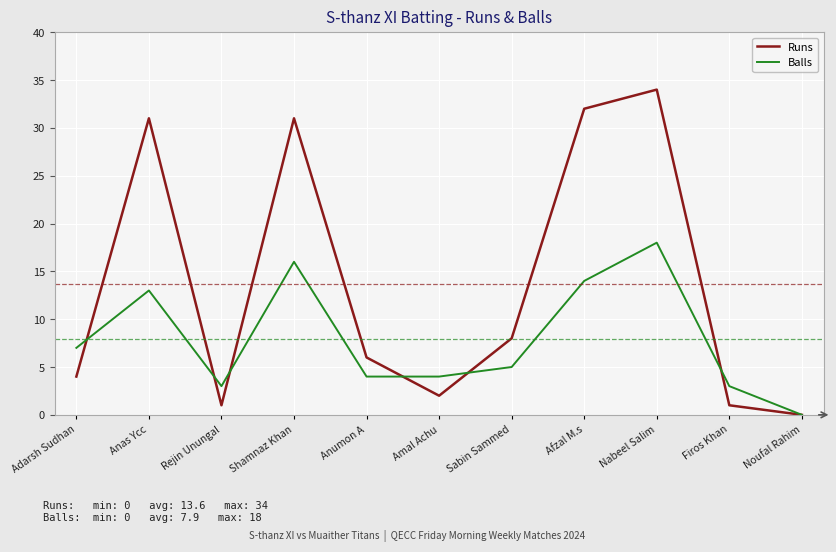

Between Adarsh Sudhan and Sabin Sammed, which series saw the biggest shift?

Runs